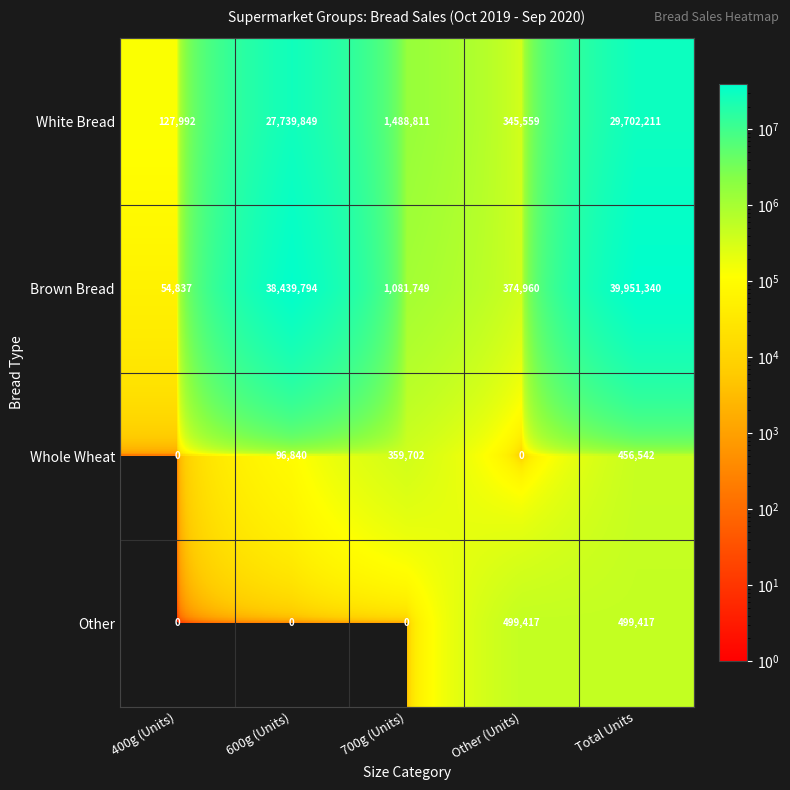

What is the difference between the Other values at 400g (Units) and Total Units?

499417